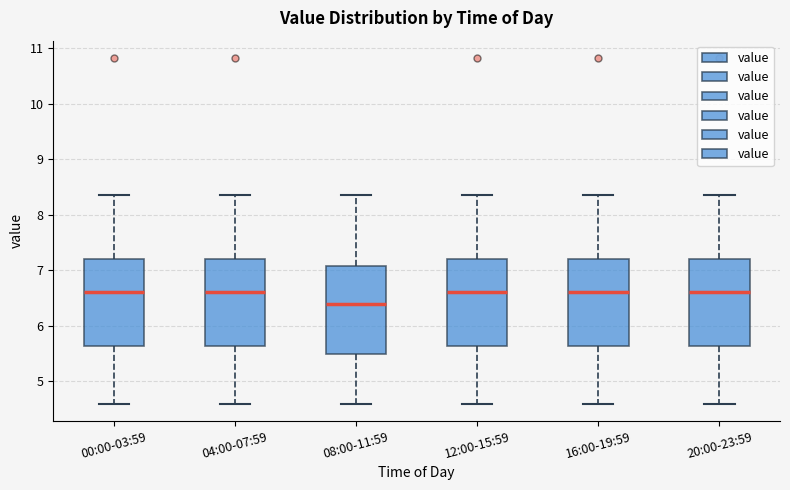

Which box's median line is the lowest?

08:00-11:59